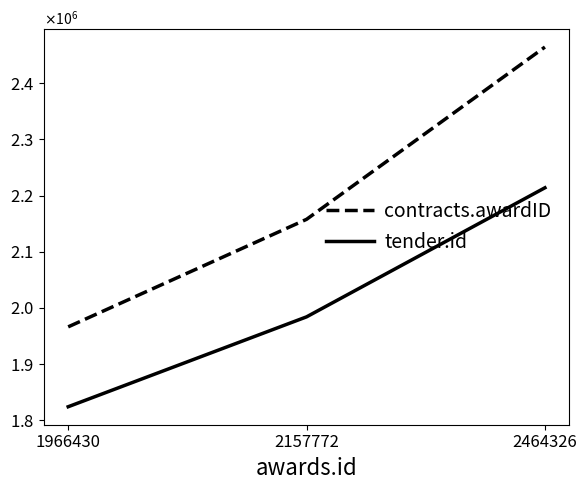

Is the value of contracts.awardID at 2464326 greater than the value of tender.id at 2464326?

Yes